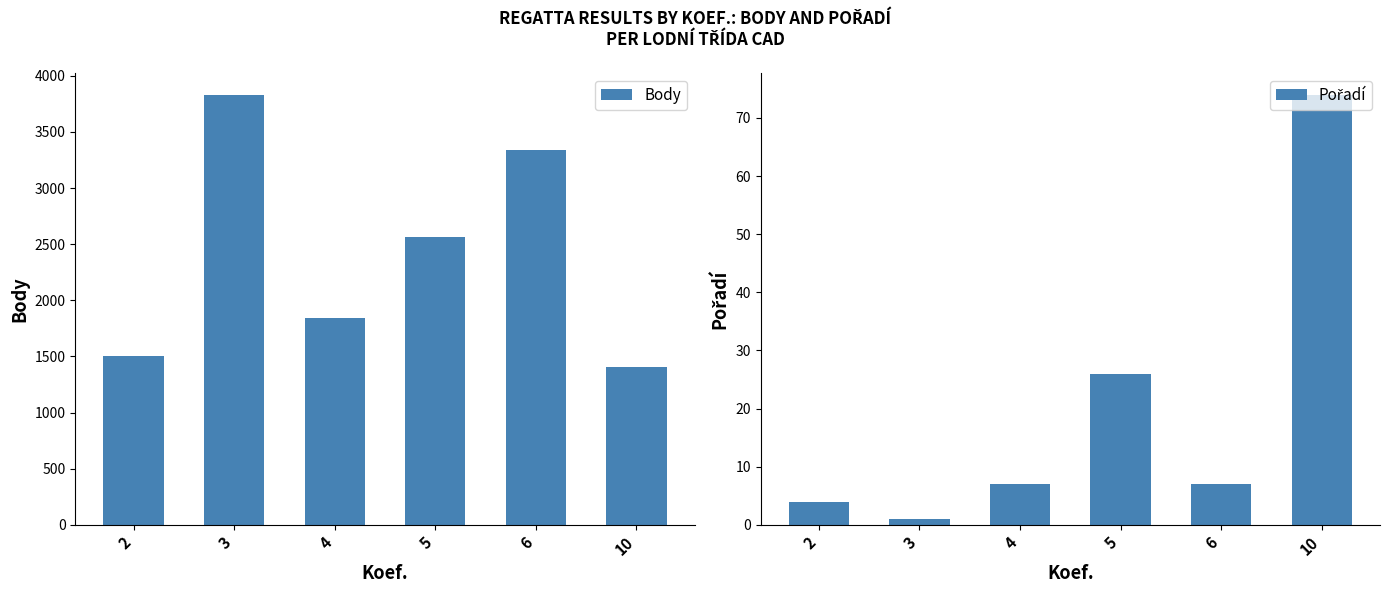

Is it true that Pořadí equals 4 at 2?

True